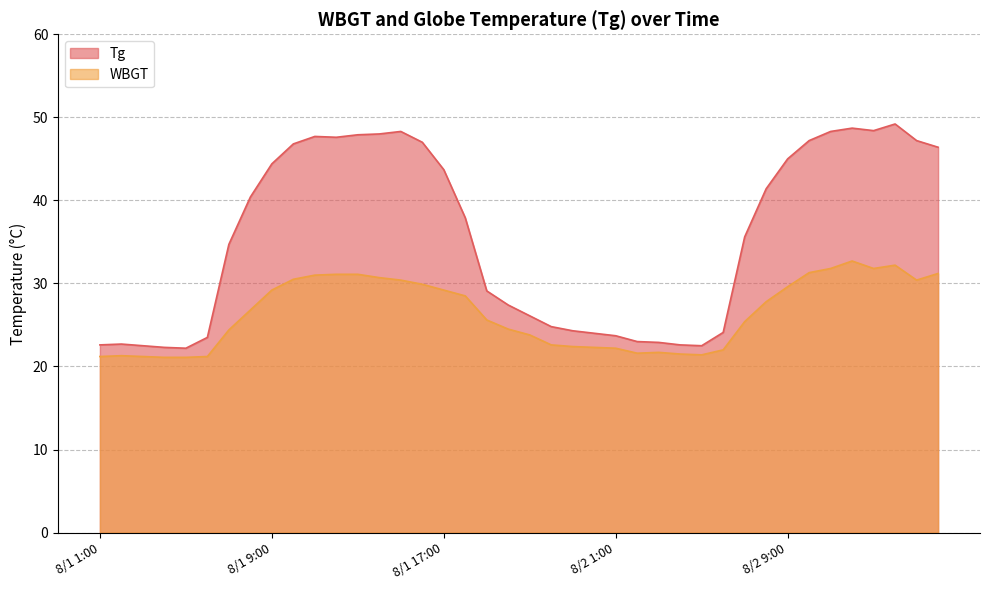

Which has a higher value, 8/1 22:00 or 8/1 13:00?

8/1 13:00